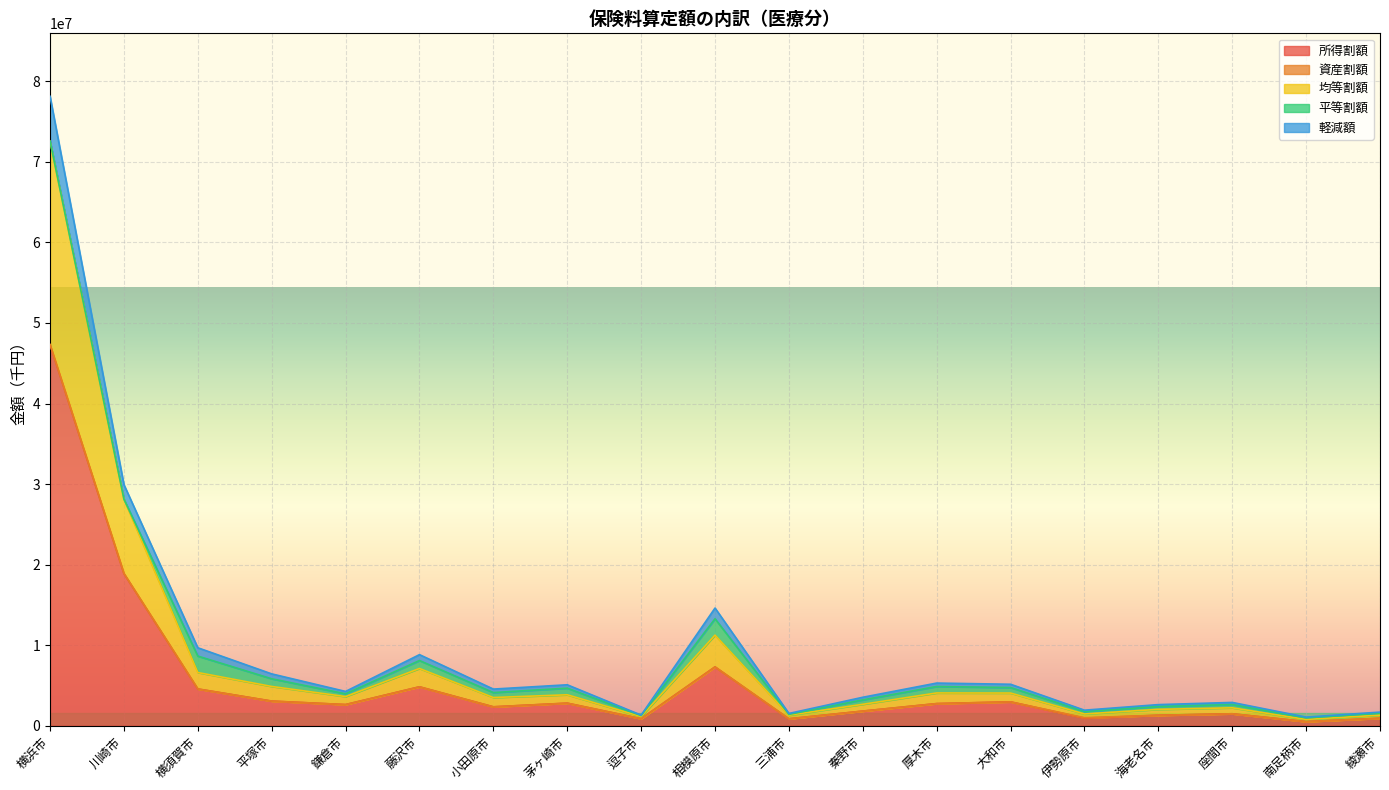

True or false: 均等割額 has a value of 1315315 at 綾瀬市.

True